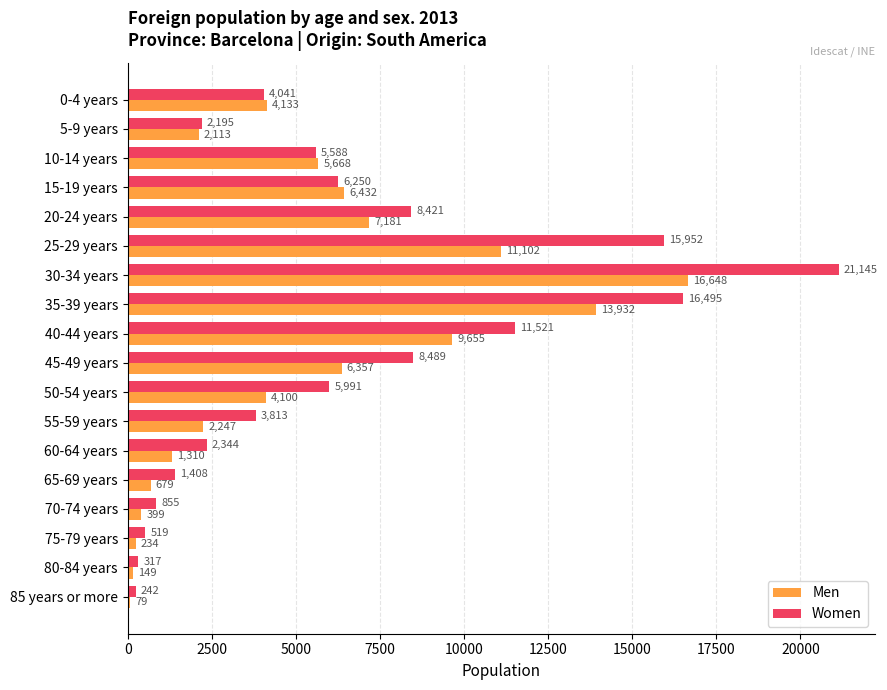

What is the smallest value displayed?

79